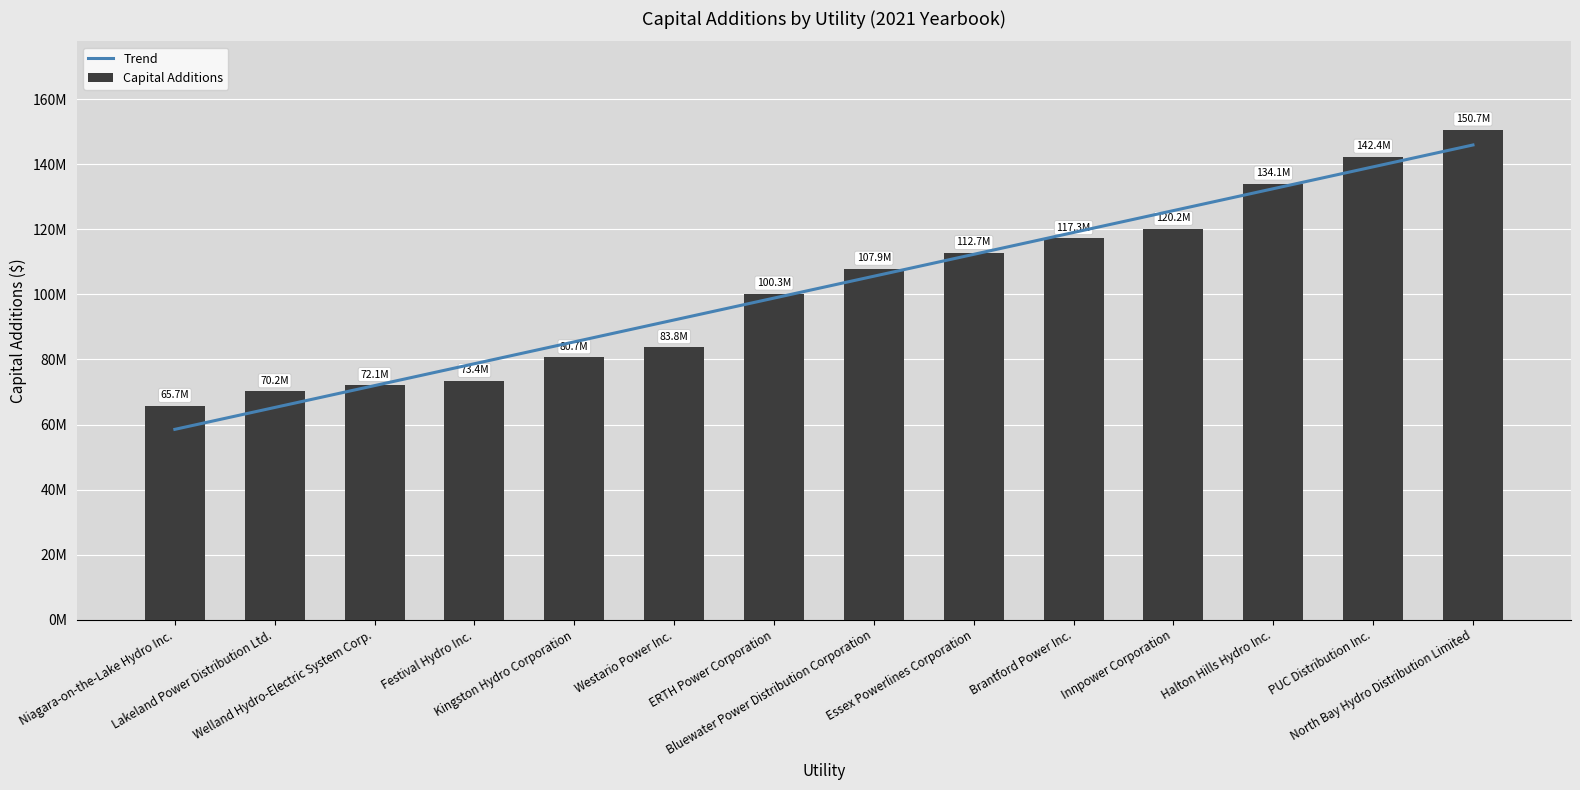

Reading right to left, transcribe all the data shown in this chart.

North Bay Hydro Distribution Limited=150726619.2	PUC Distribution Inc.=142363582.2	Halton Hills Hydro Inc.=134092073.8	Innpower Corporation=120174531.8	Brantford Power Inc.=117319854.2	Essex Powerlines Corporation=112746369.2	Bluewater Power Distribution Corporation=107903130.0	ERTH Power Corporation=100253380.7	Westario Power Inc.=83788526.1	Kingston Hydro Corporation=80671321.2	Festival Hydro Inc.=73393852.2	Welland Hydro-Electric System Corp.=72128719.4	Lakeland Power Distribution Ltd.=70221046.8	Niagara-on-the-Lake Hydro Inc.=65725324.7